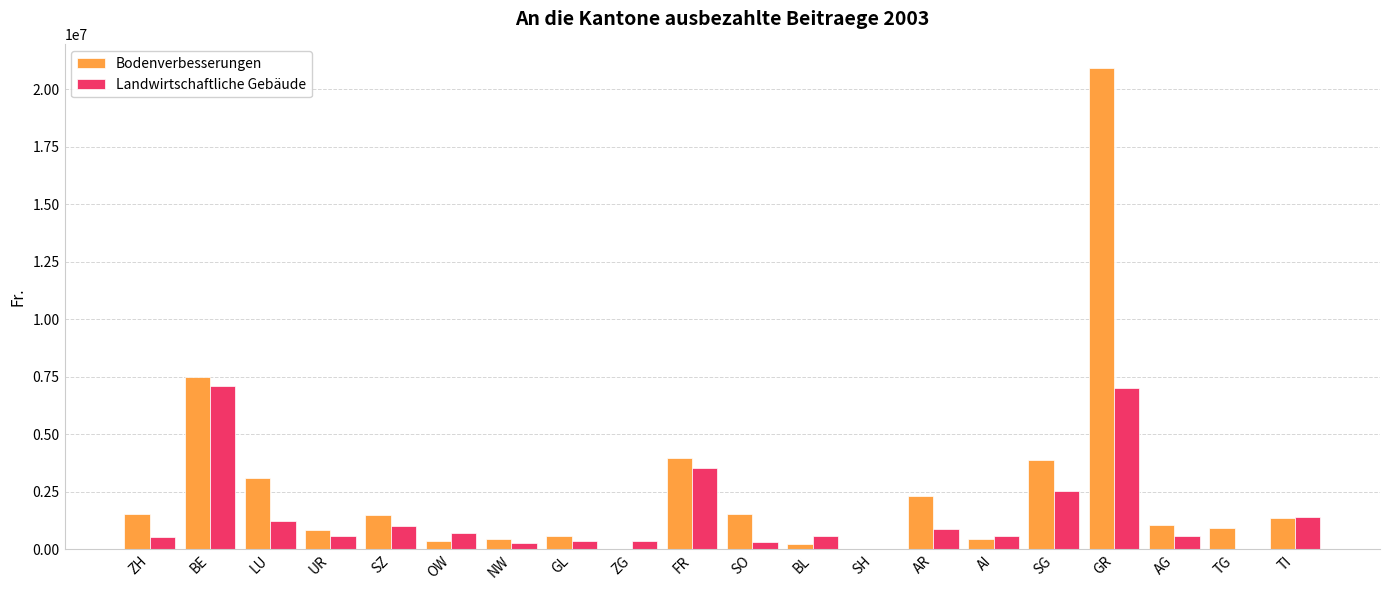

Where does the Landwirtschaftliche Gebäude series first go above 590115?

BE